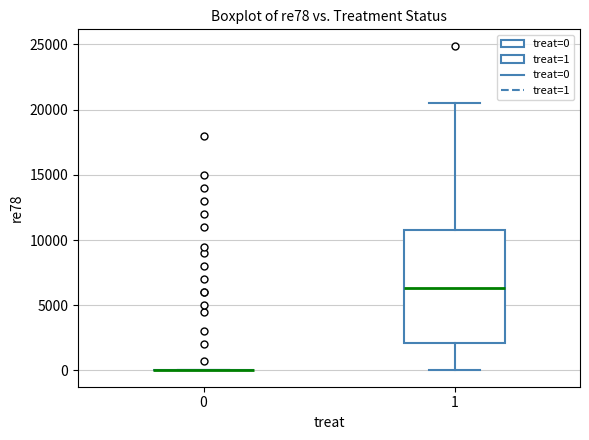

Where does the upper whisker of the box at x = 1 end on the y-axis? The values are not printed on the chart, so give them approximately, as read against the axis.

20500